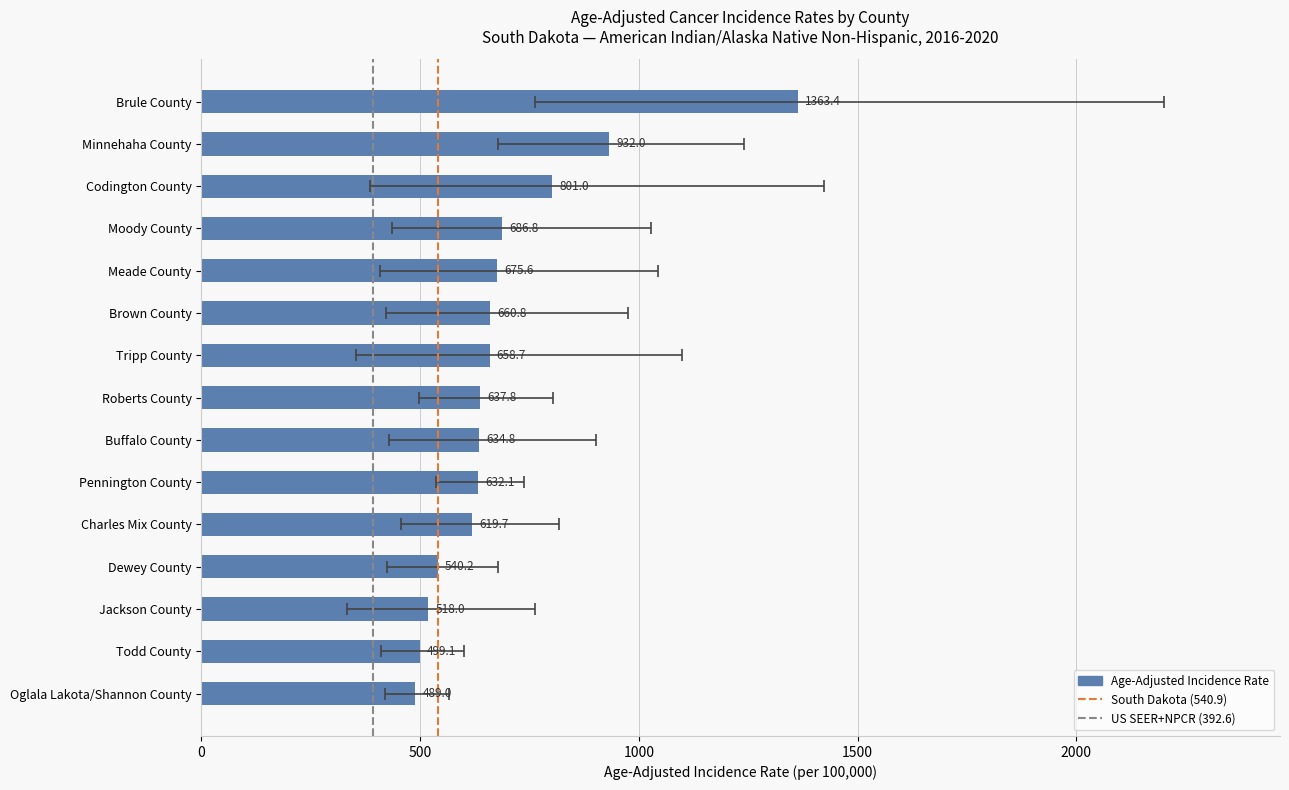

What is the change in value from Dewey County to Jackson County?

-22.2